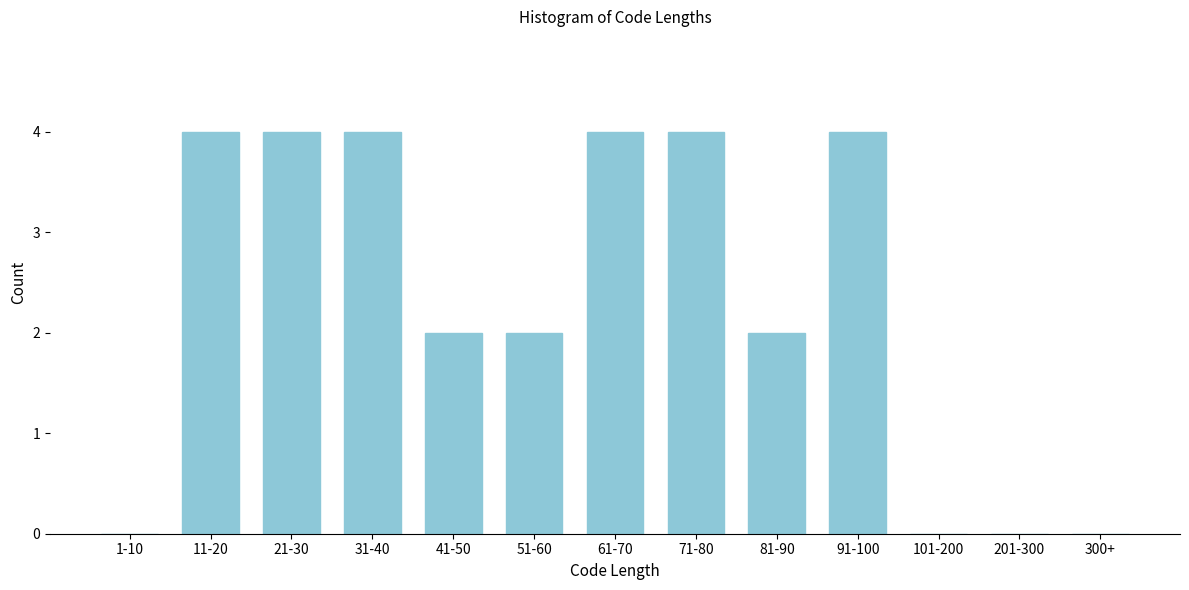

Reading left to right, extract all data points from this chart.

1-10=0	11-20=4	21-30=4	31-40=4	41-50=2	51-60=2	61-70=4	71-80=4	81-90=2	91-100=4	101-200=0	201-300=0	300+=0